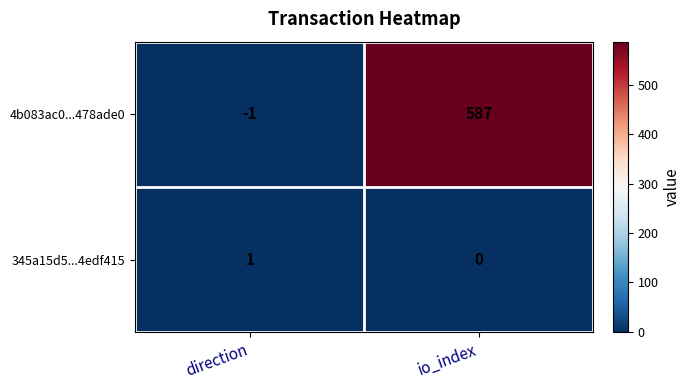

Where is 4b083ac0...478ade0 nearest to the value 293?

direction